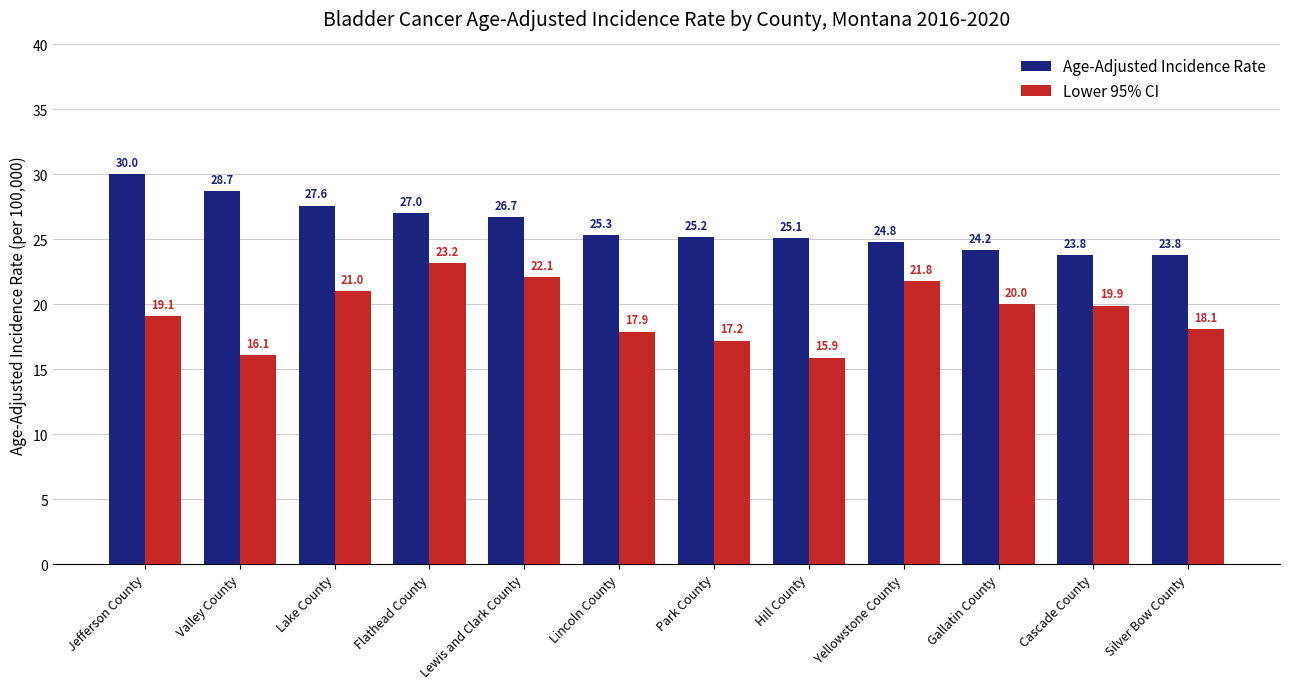

What is the maximum value shown in the chart?

30.0